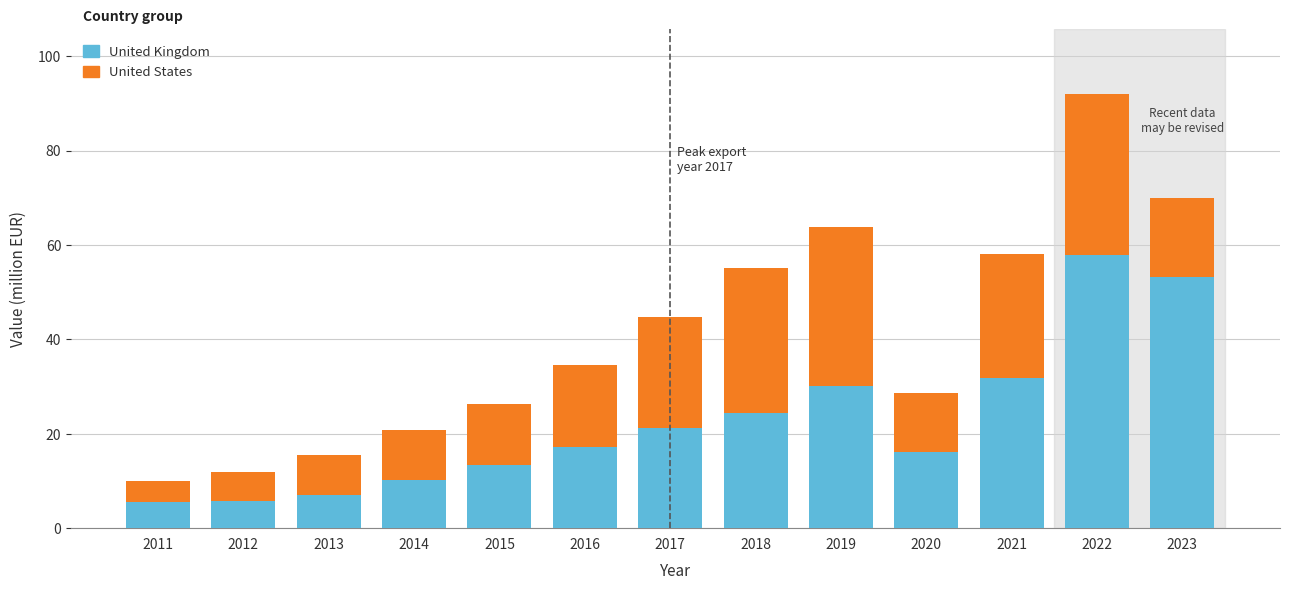

At which category is the sum across all series the highest?

2022